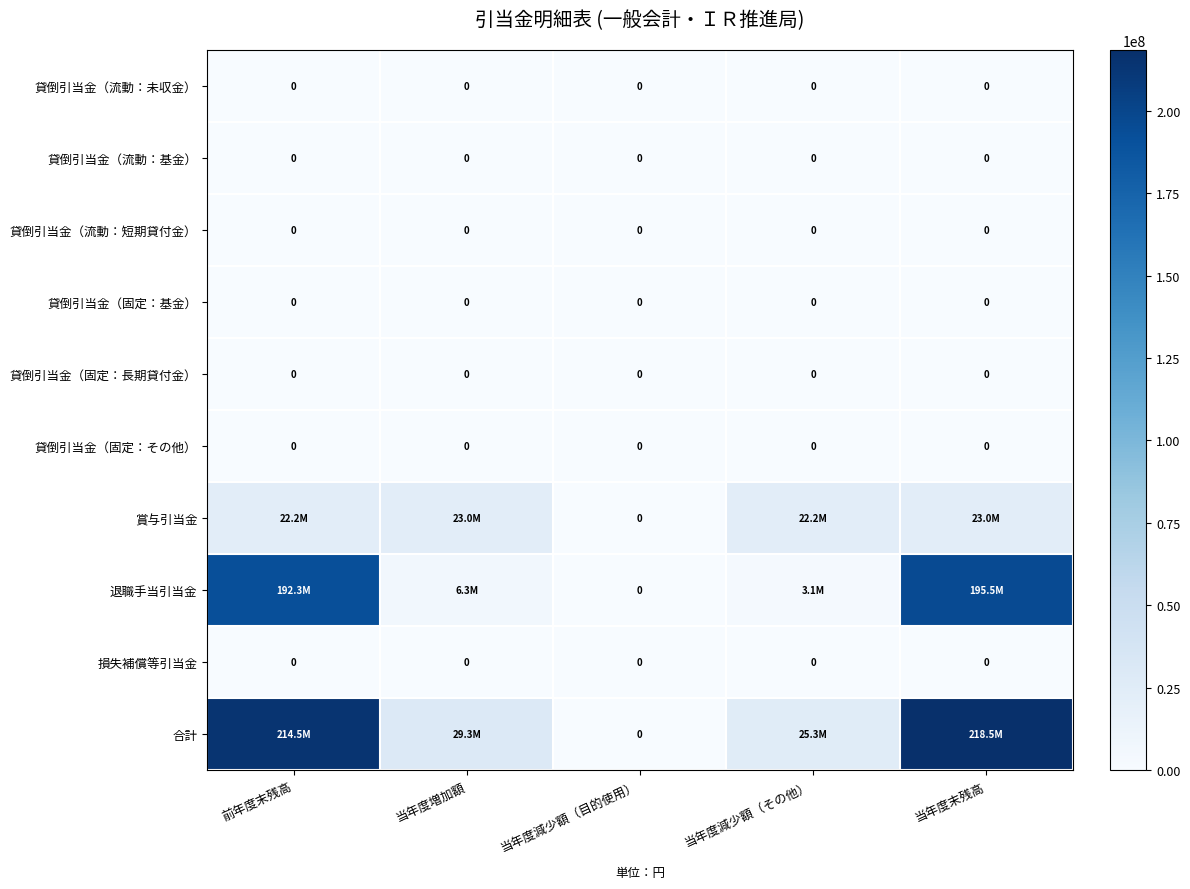

The 貸倒引当金（流動：短期貸付金） series shows 0 at 当年度減少額（目的使用）. True or false?

True